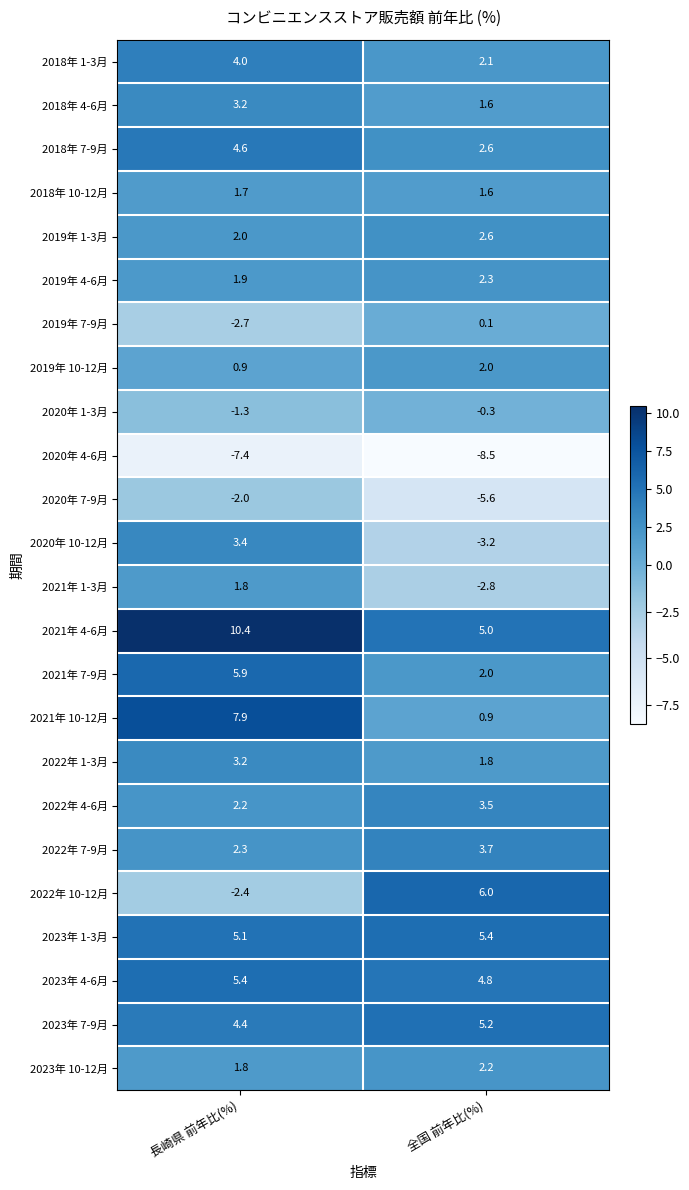

What is the difference between the highest and lowest values at 長崎県 前年比(%)?

17.8